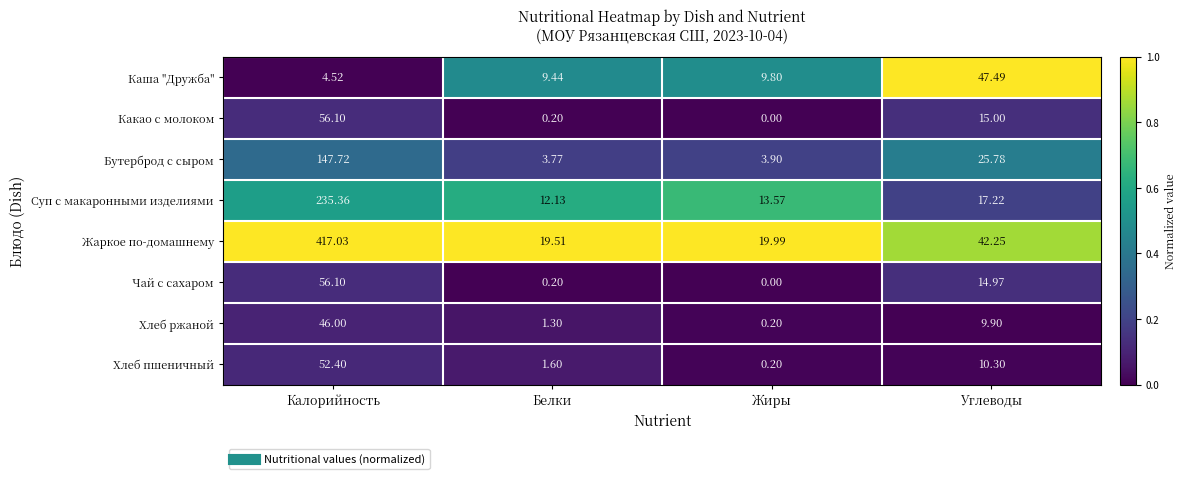

At which category is the sum across all series the highest?

Калорийность